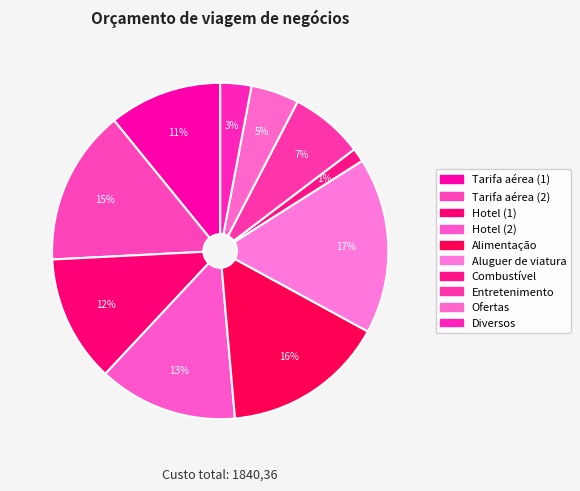

What is the change in value from Hotel (1) to Entretenimento?

-95.0